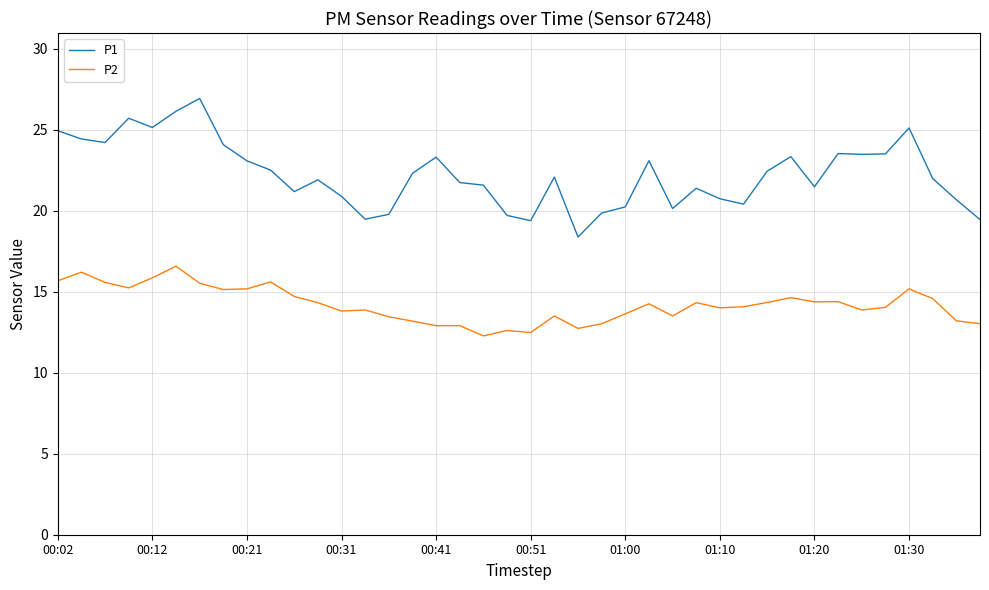

How many lines are shown in the chart?

2